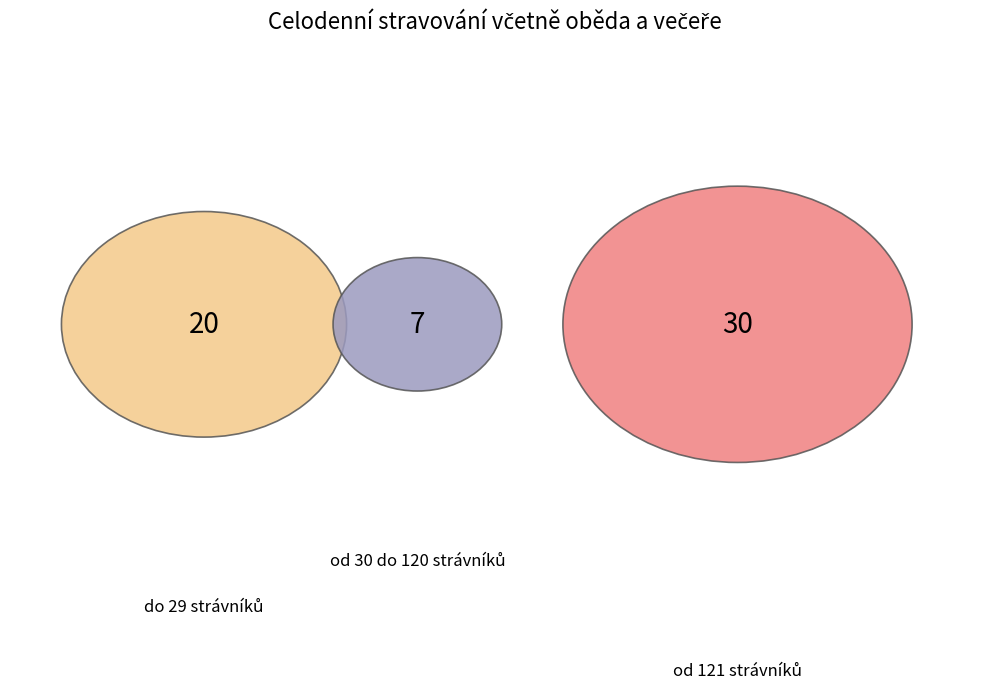

Which has a higher value, do 29 strávníků or od 121 strávníků?

od 121 strávníků